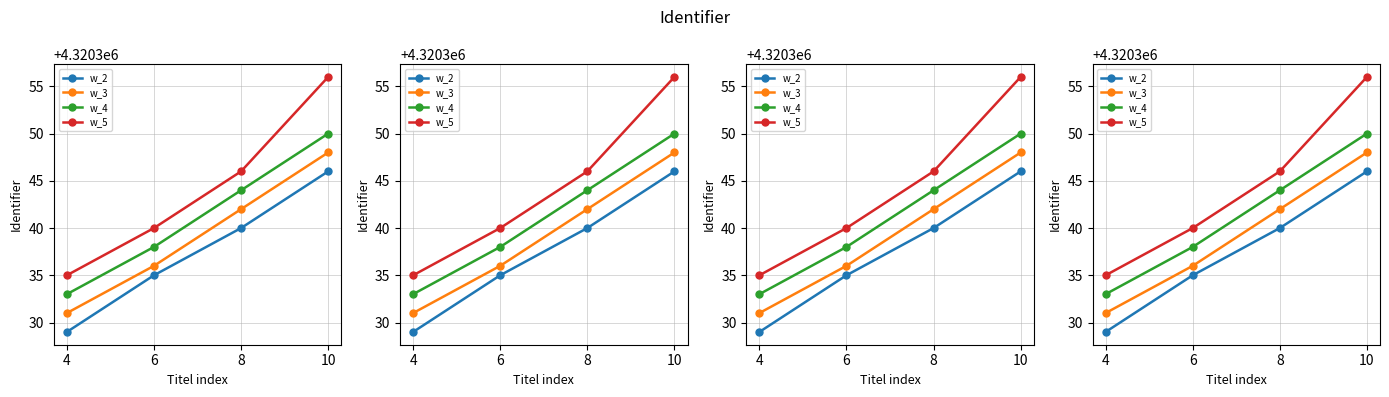

Which category has the highest value in the w_3 series?

10